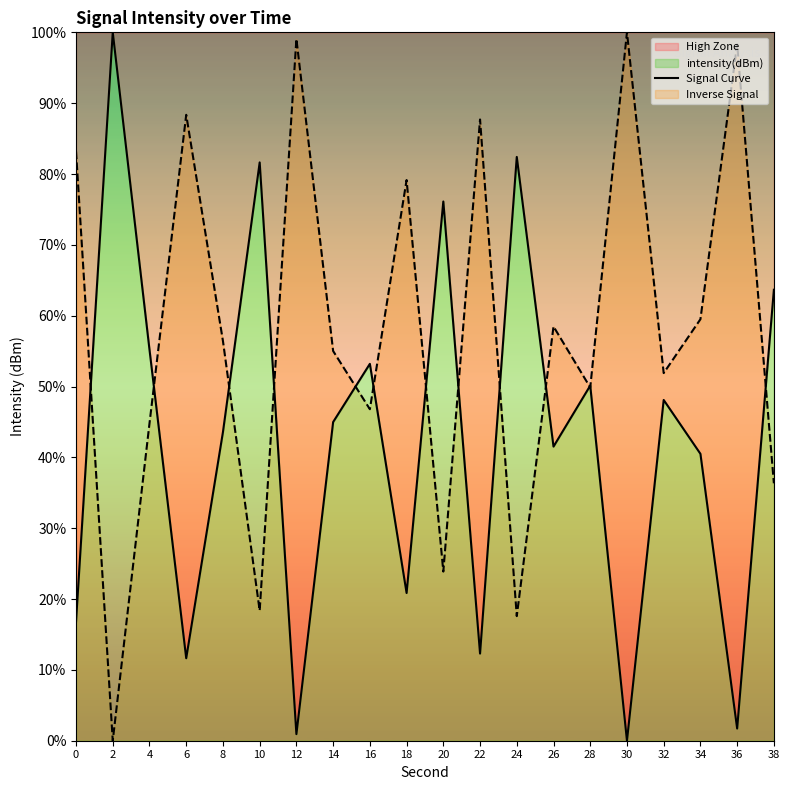

How many interior local peaks (higher than both neighbors) does the data have?

7